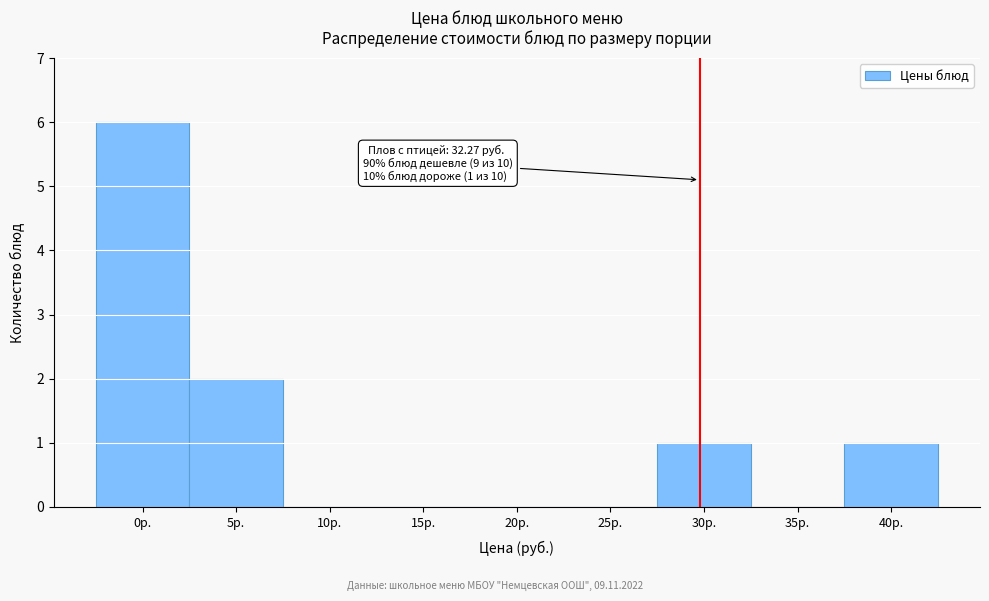

Reading left to right, extract all data points from this chart.

0р.=6	5р.=2	10р.=0	15р.=0	20р.=0	25р.=0	30р.=1	35р.=0	40р.=1